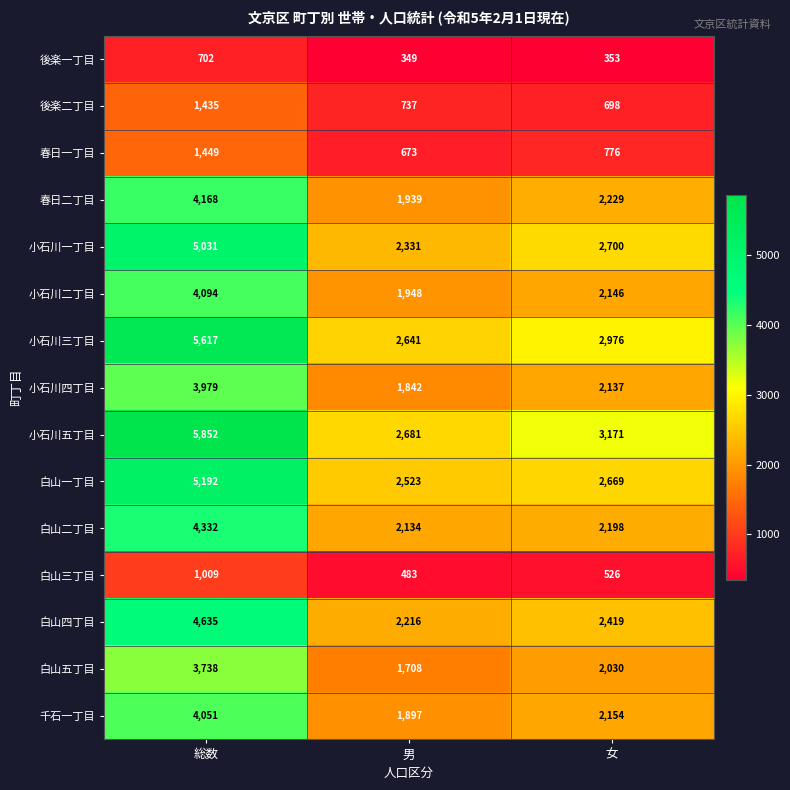

Which series has the largest range (max minus min)?

小石川五丁目